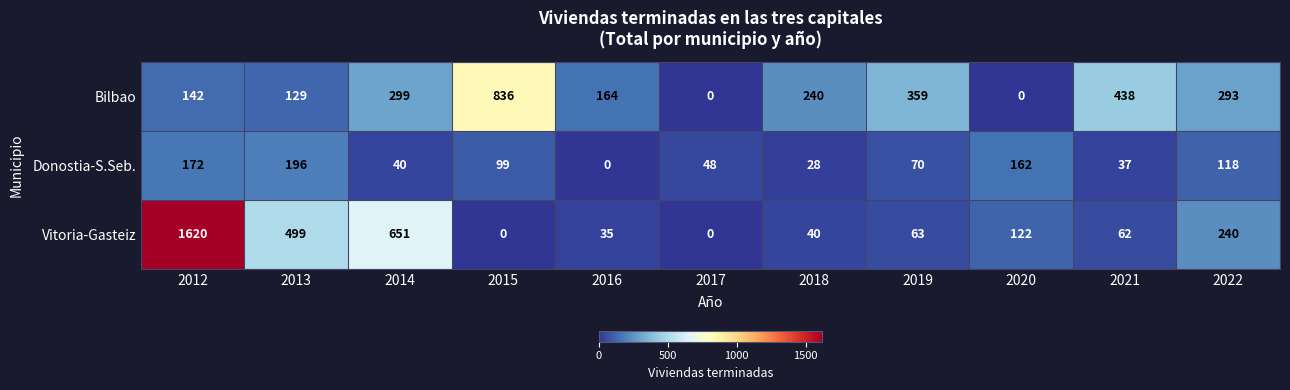

At which category is the sum across all series the highest?

2012